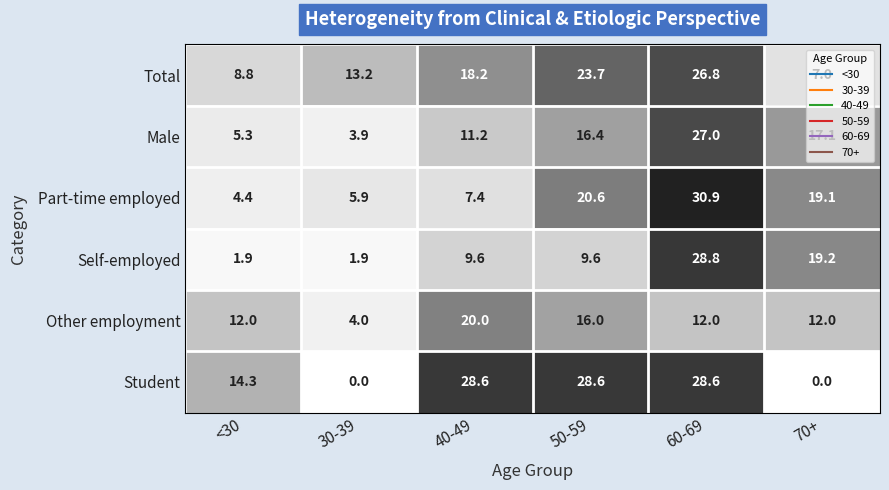

What is the sum of all Student values?

100.1